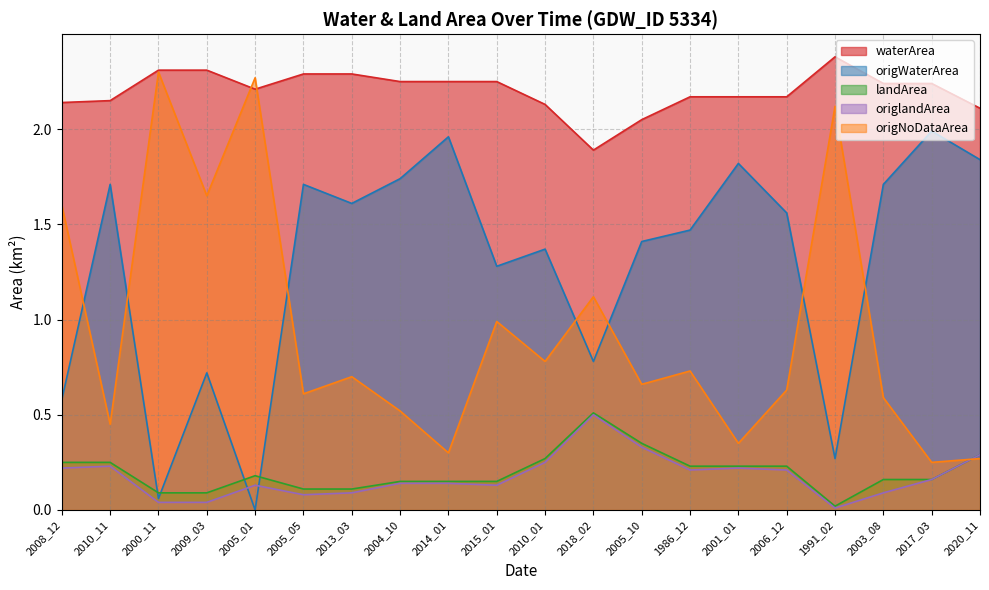

What is the label of the 13th point from the right?

2004_10